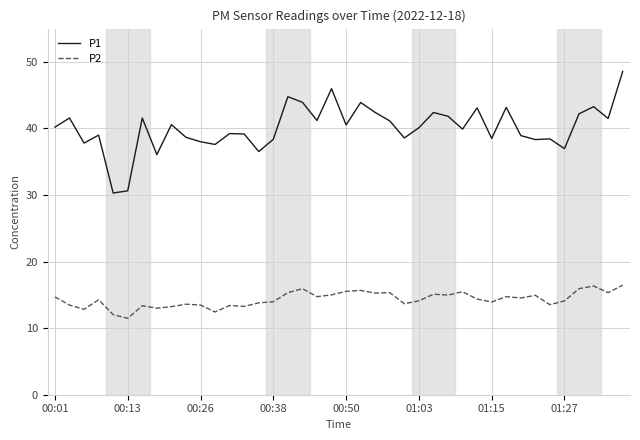

True or false: P1 and P2 intersect in this chart.

False